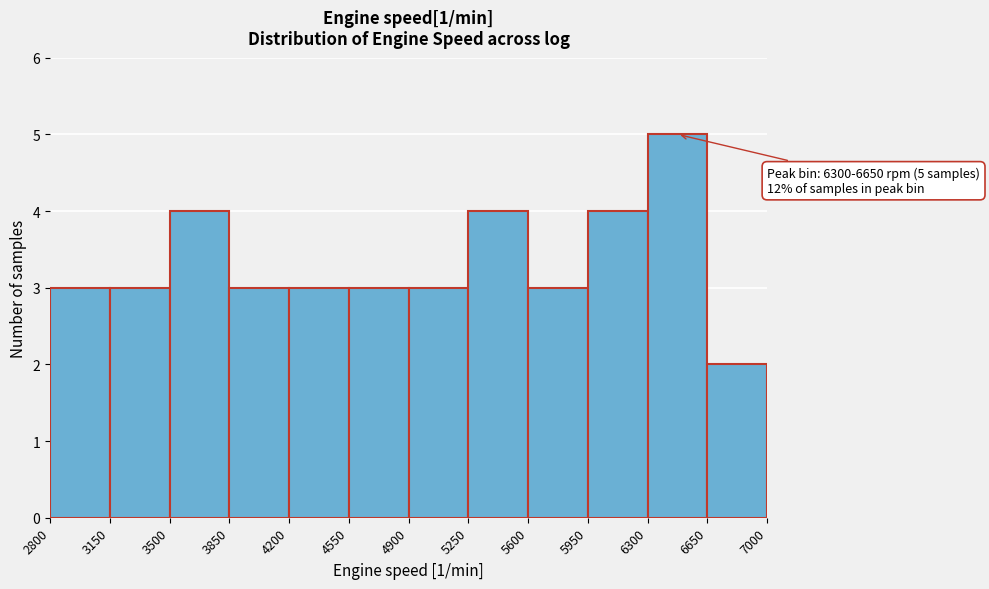

Over which range of the x-axis is the bar tallest?

6300 to 6650